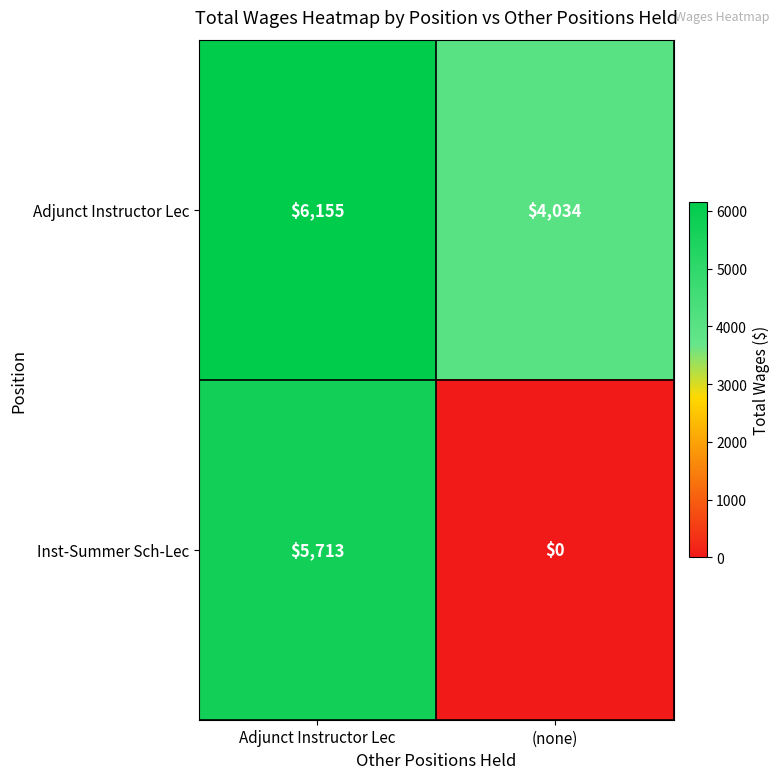

Rank the series by their average value, from lowest to highest.

Inst-Summer Sch-Lec, Adjunct Instructor Lec